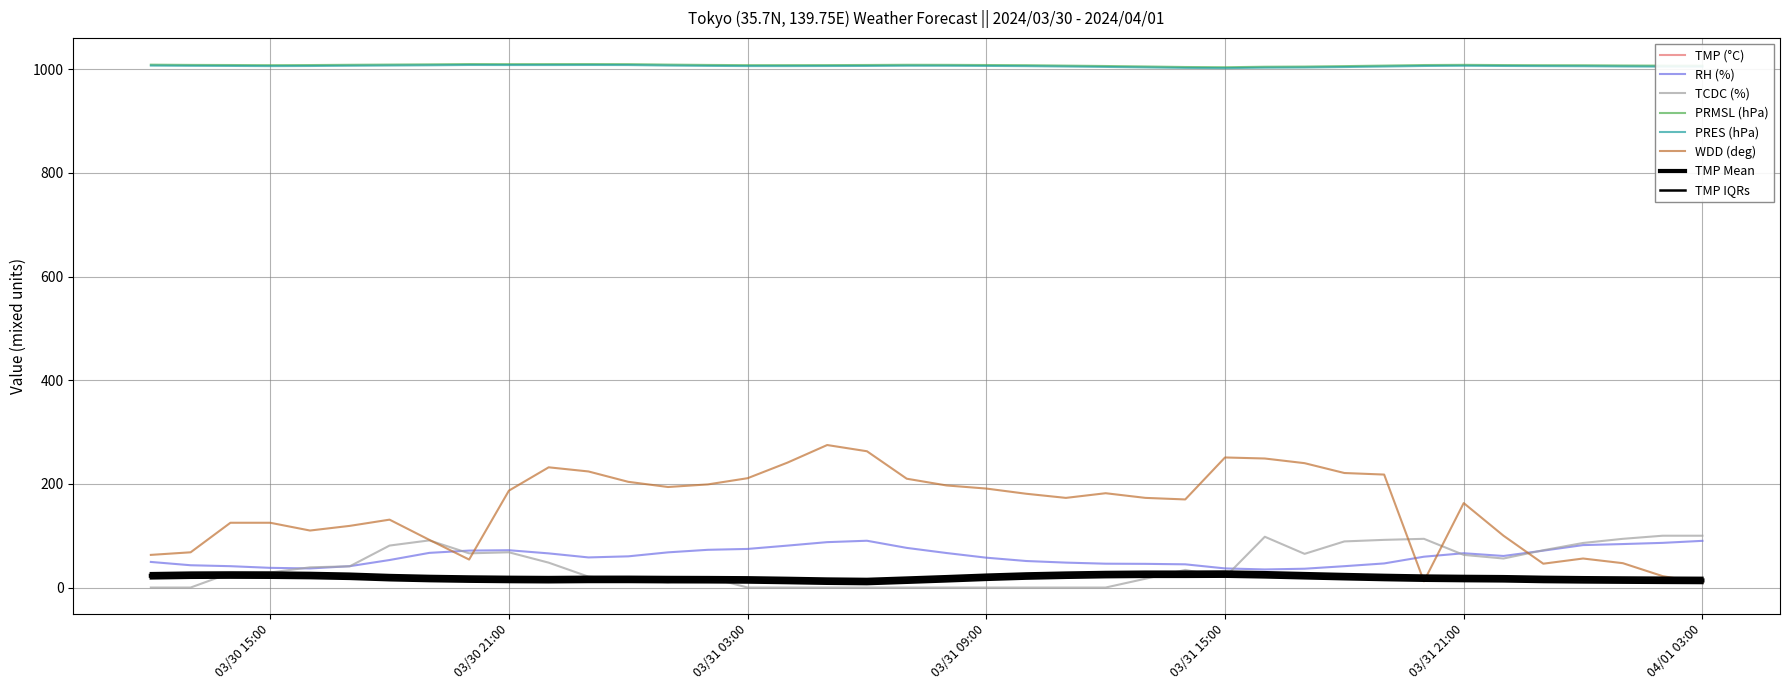

At 2024/03/31 19:00, list the series in order from smallest to largest.

TMP, RH, TCDC, WDD, PRES, PRMSL